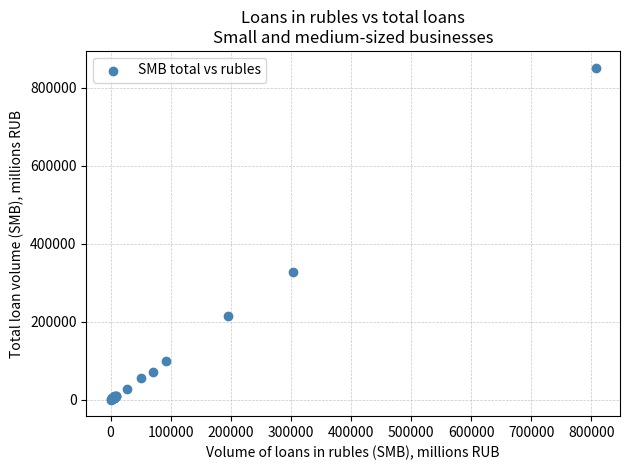

What Y value in the scatter plot is closest to 425895?

326630